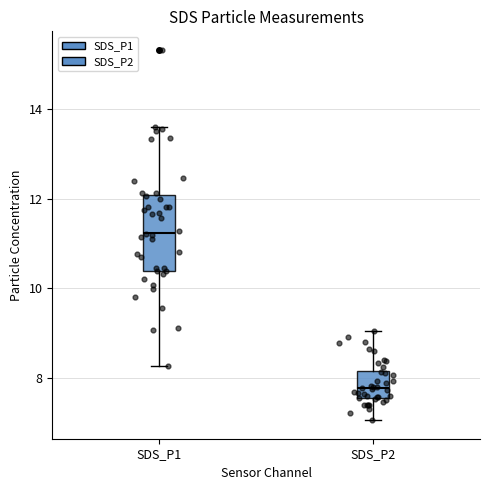

Reading left to right, transcribe this box plot: for each box, give where its median line is, the range the box spans, and where its two whiskers end, as read against the y-axis. The values are not printed on the chart, so give them approximately, as read against the axis.

SDS_P1: median 11.2, box 10.4 to 12.0, whiskers 8.2 to 13.6
SDS_P2: median 7.8, box 7.6 to 8.2, whiskers 7.0 to 9.0